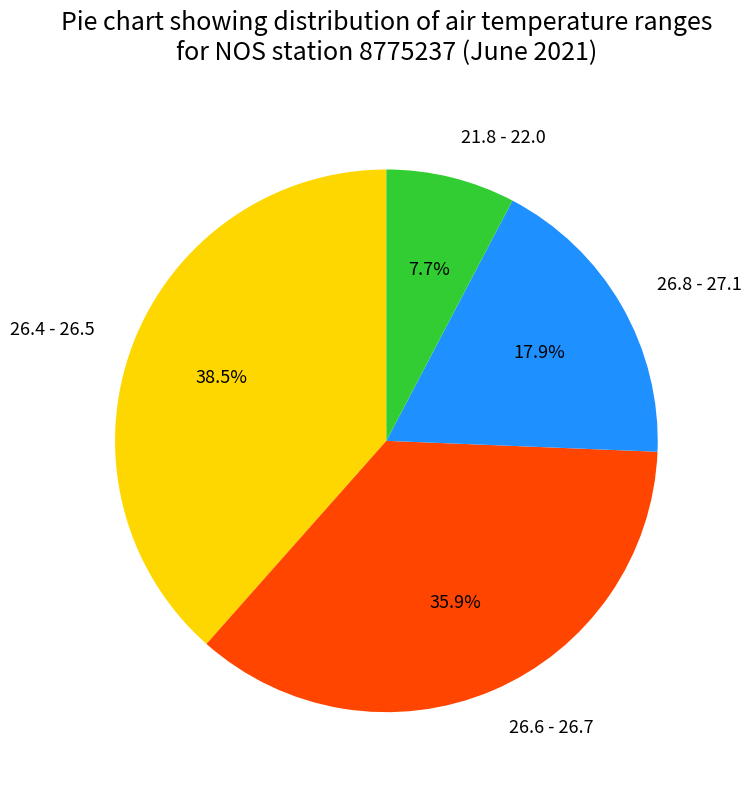

What is the ratio of the value at 26.4 - 26.5 to the value at 26.6 - 26.7?

1.1